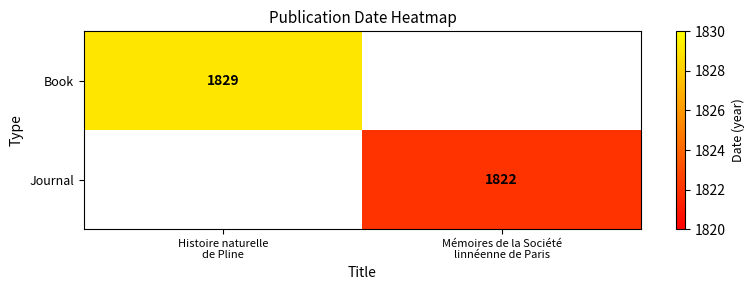

How many series are shown in this chart?

2